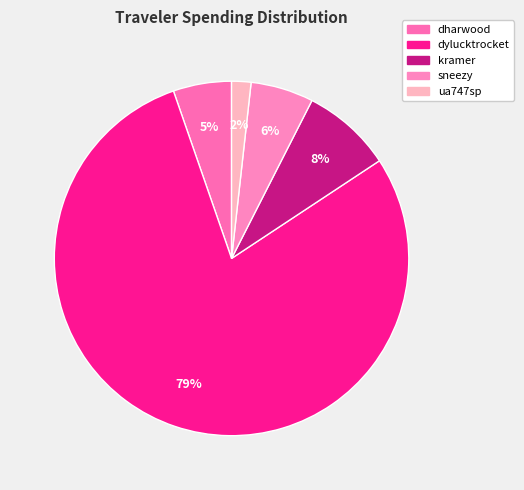

How many slices are in this pie chart?

5